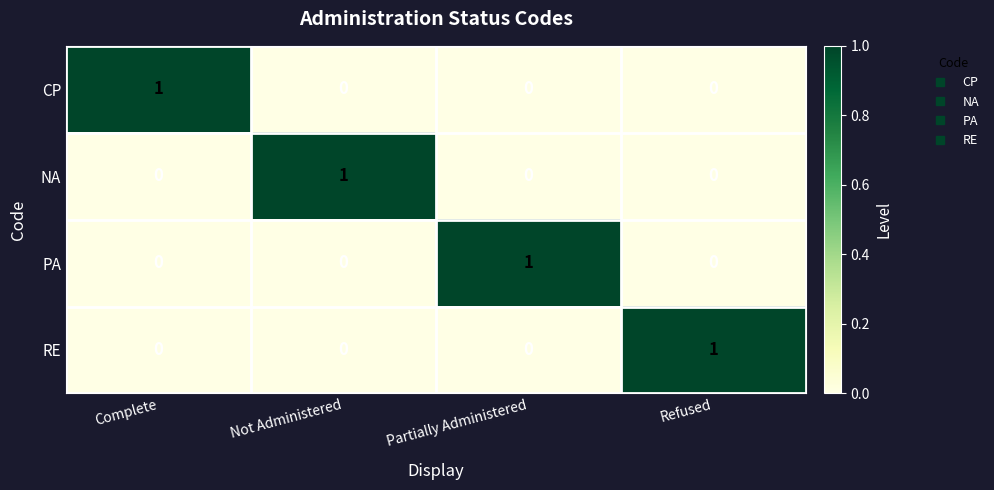

Which category has the highest value in the PA series?

Partially Administered